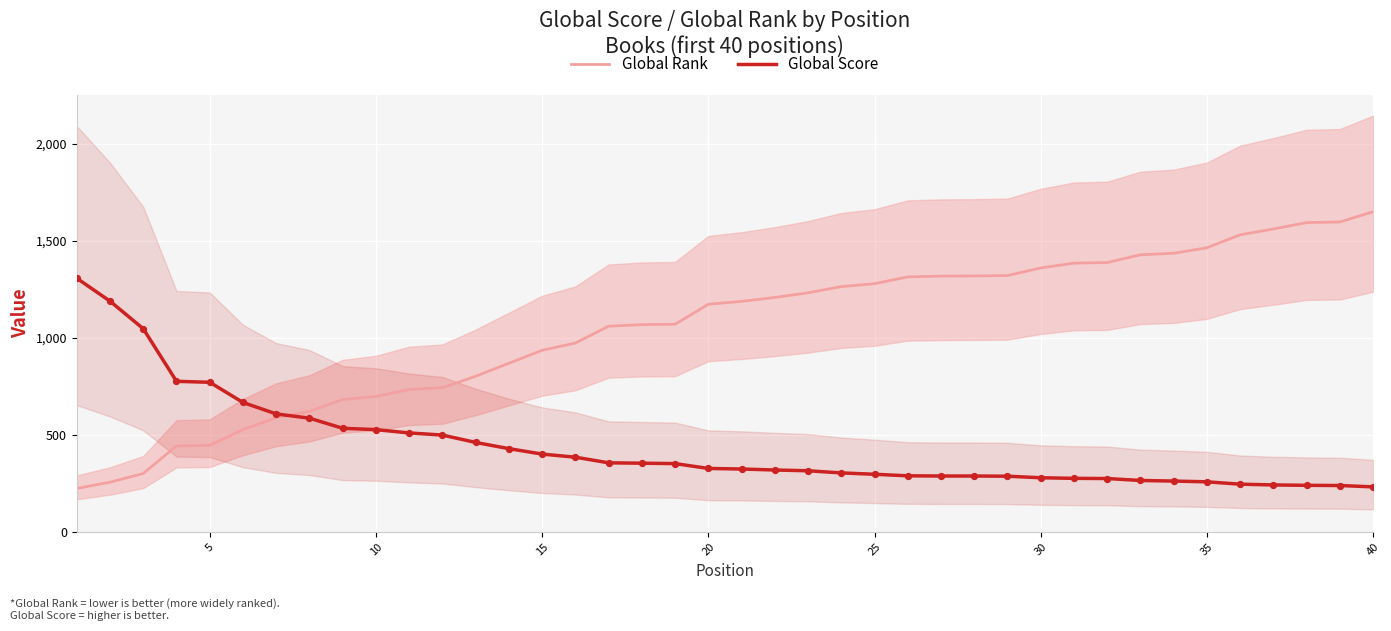

Which series has the largest total across all categories?

Global Rank